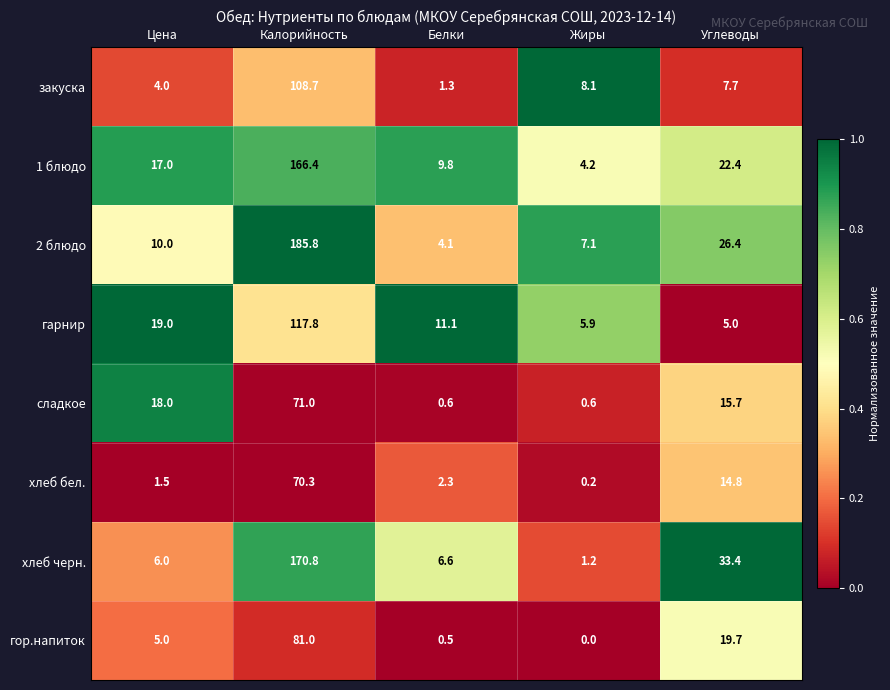

How many series are shown in this chart?

8